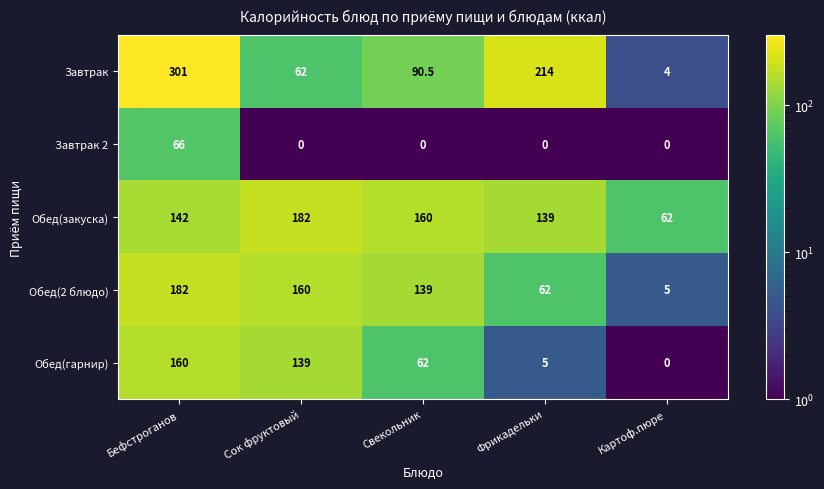

At which category is the sum across all series the highest?

Бефстроганов